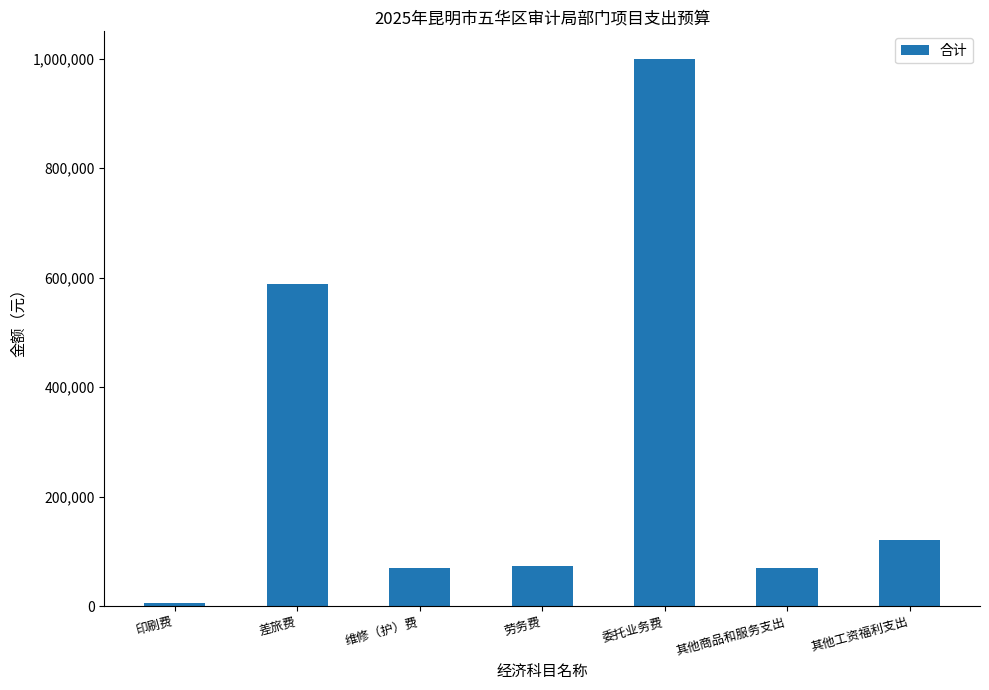

Which category has the lowest value across all series?

印刷费